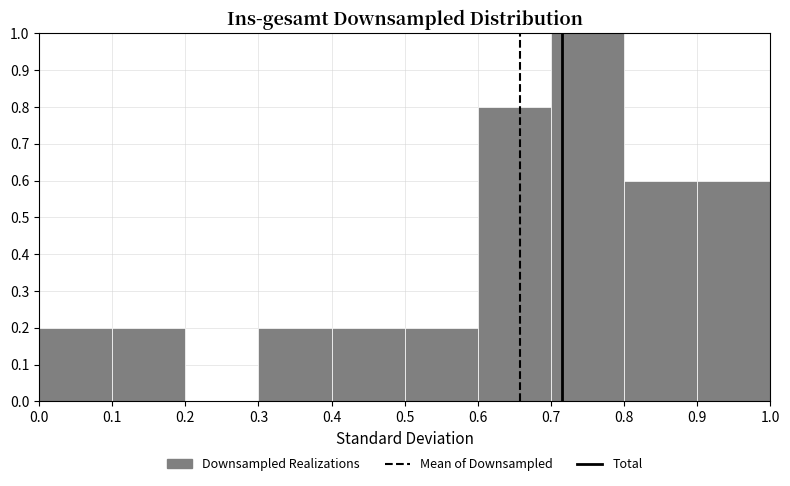

How tall is the bar that spans 0.6 to 0.7 on the x-axis? The values are not printed on the chart, so give them approximately, as read against the axis.

0.8